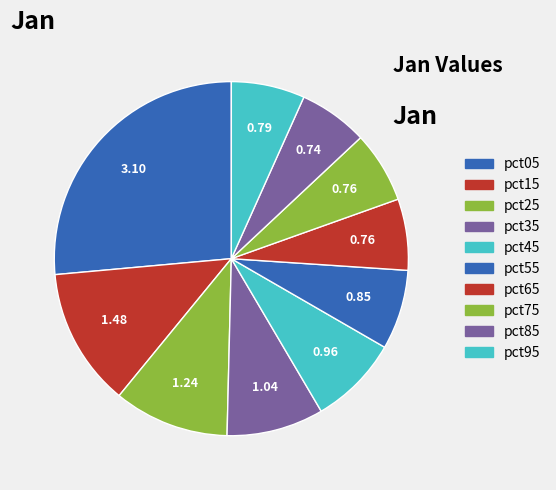

What is the largest slice in the pie chart?

pct05